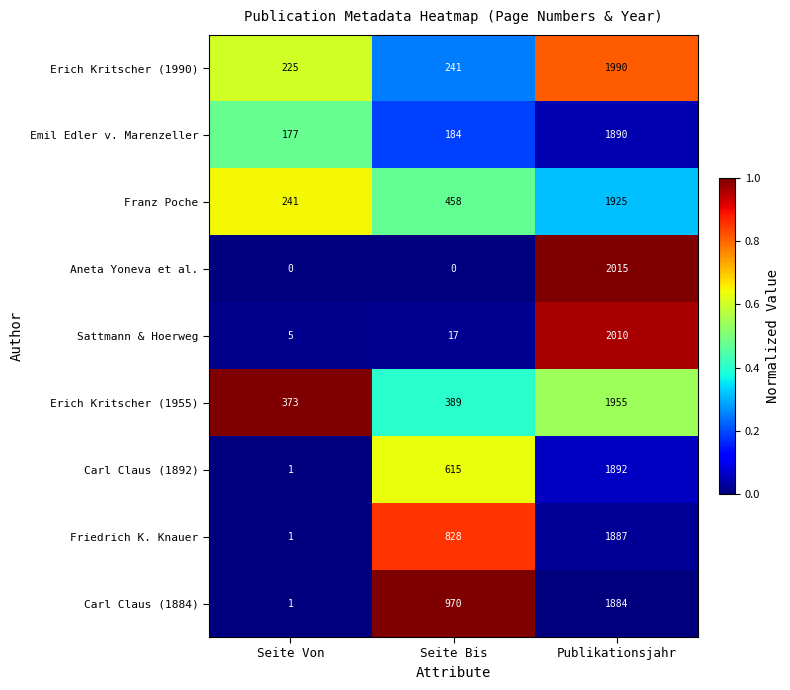

How many Aneta Yoneva et al. values are between 0 and 2015?

3